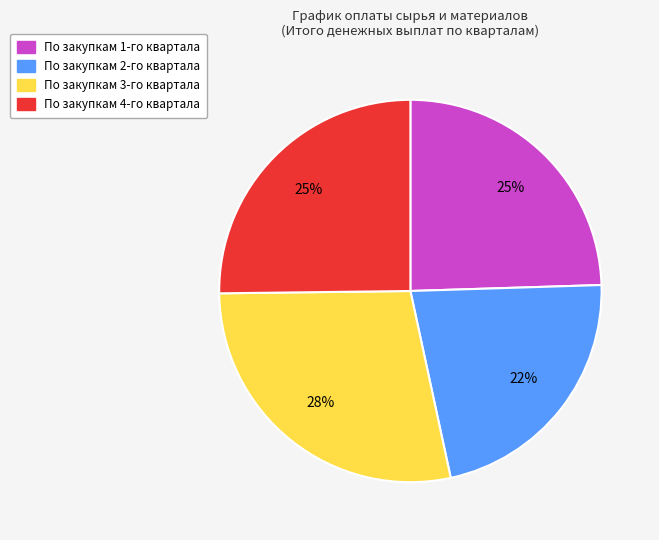

Which category has the biggest portion of the pie?

По закупкам 3-го квартала